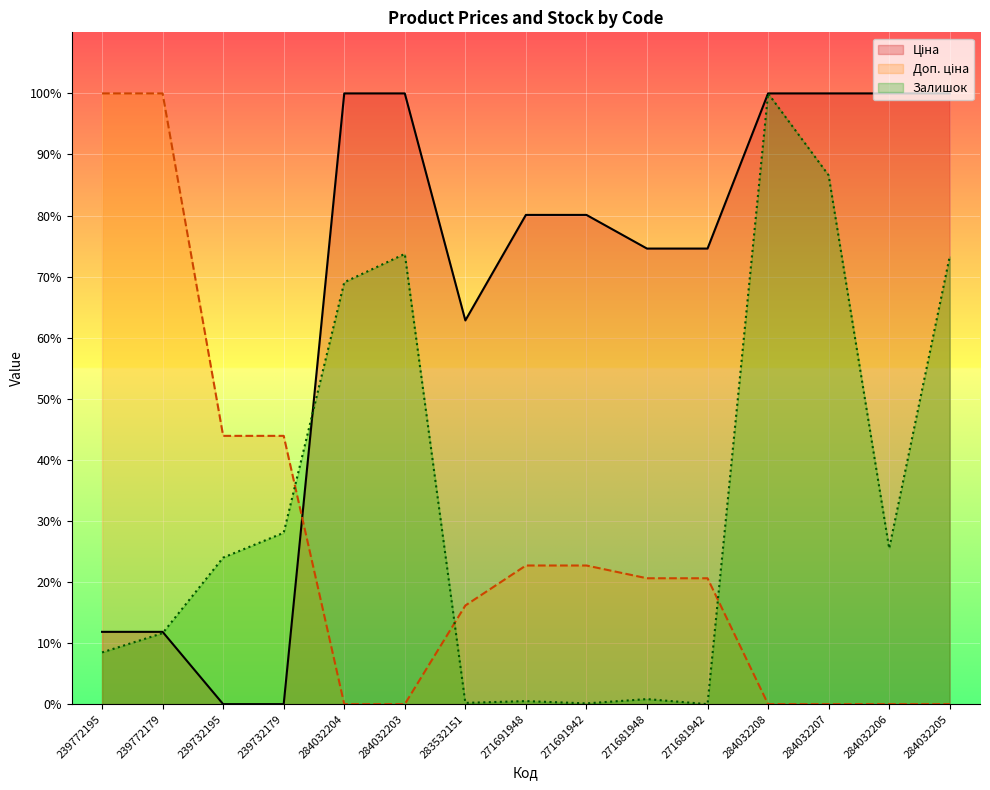

At 239772179, list the series in order from largest to smallest.

Доп. ціна _line, Ціна _line, Залишок _line